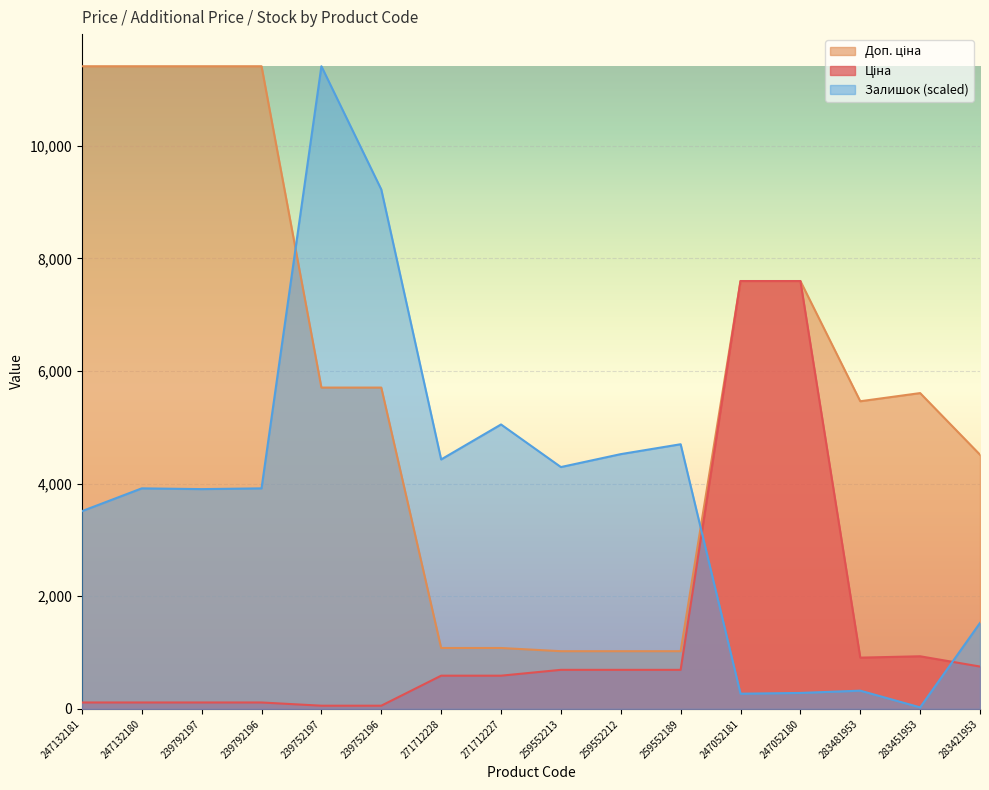

Which series has the largest range (max minus min)?

Залишок (scaled)